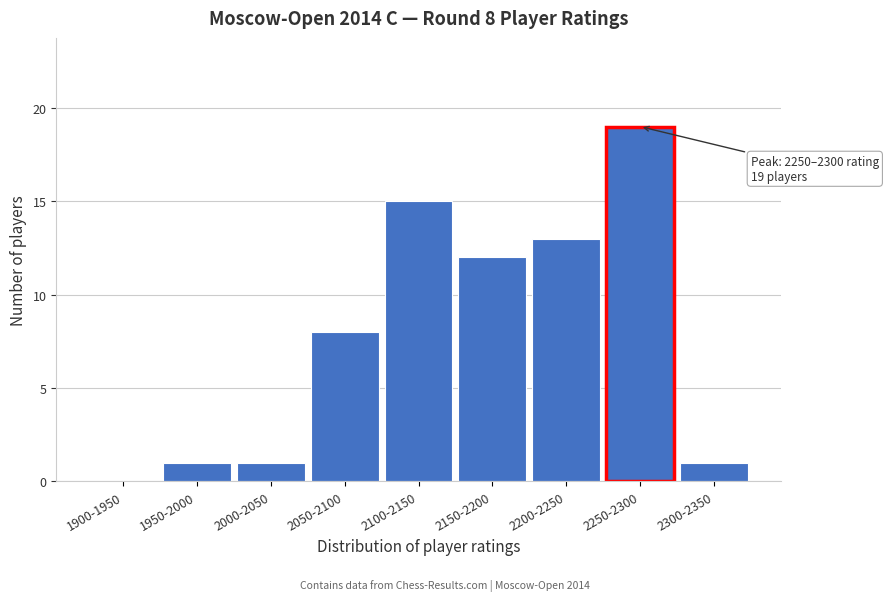

Reading right to left, list all the values displayed in this chart.

2300-2350=1	2250-2300=19	2200-2250=13	2150-2200=12	2100-2150=15	2050-2100=8	2000-2050=1	1950-2000=1	1900-1950=0